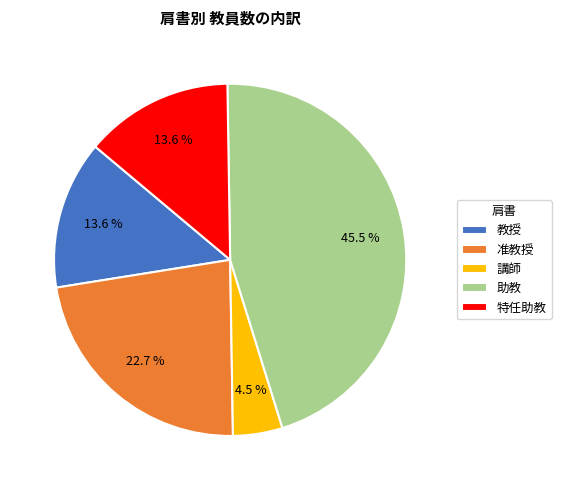

Count the number of slices in the pie.

5